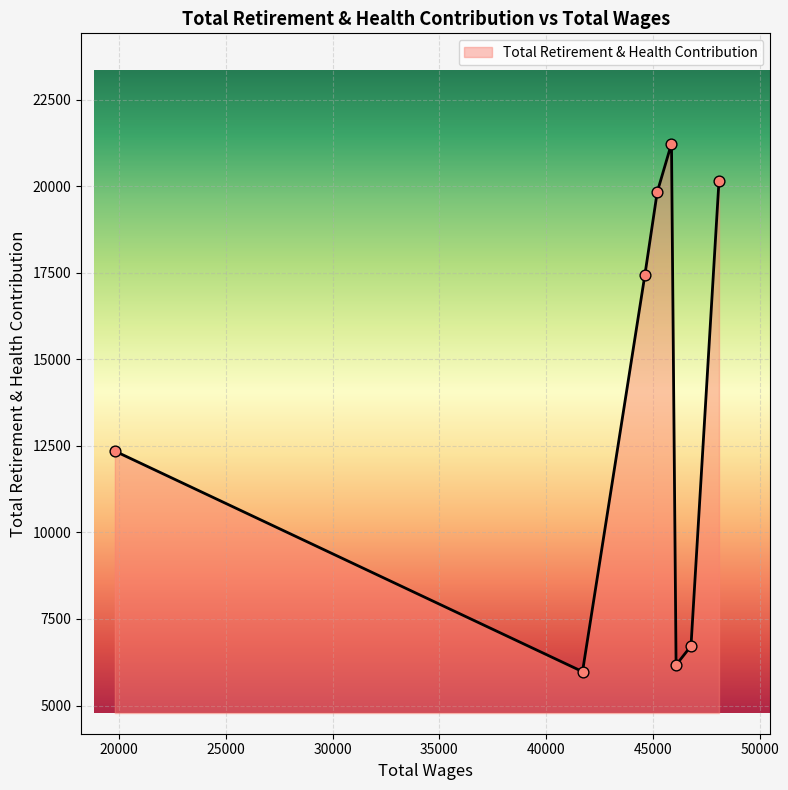

What is the average value?

13737